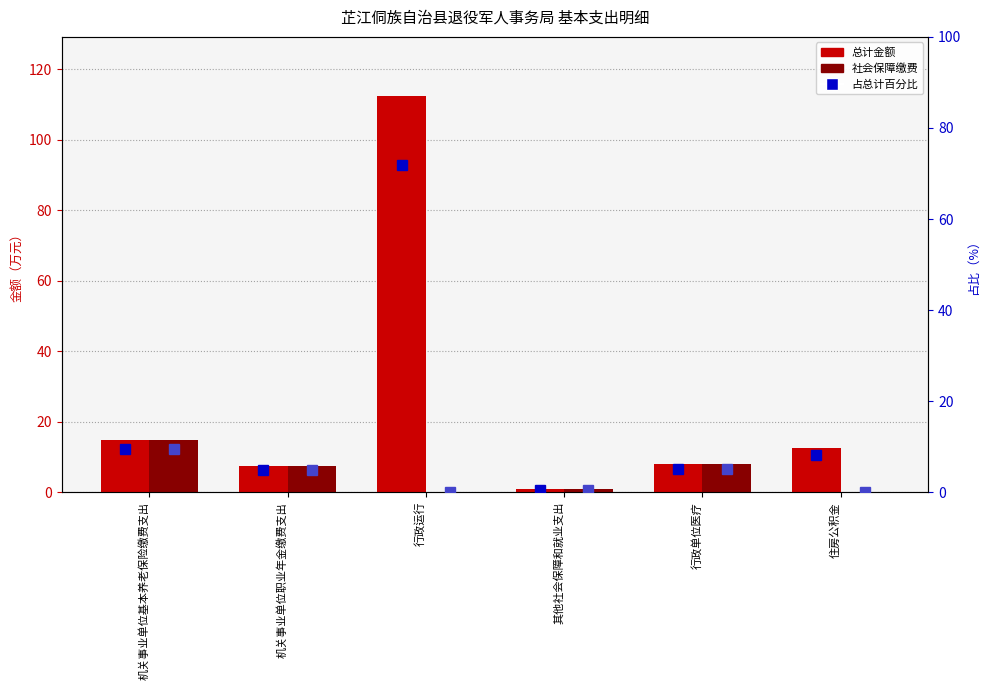

Which category has the highest value across all series?

行政运行